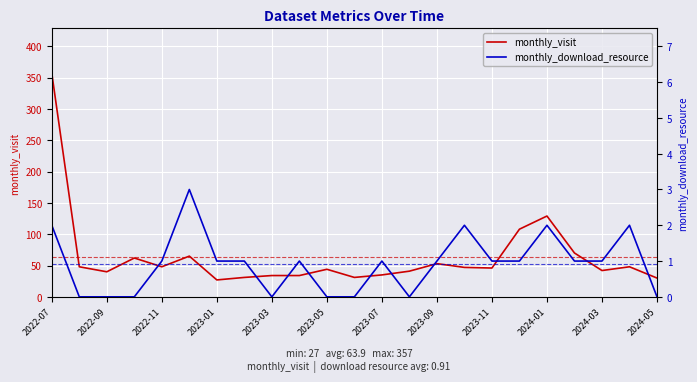

Where is monthly_visit nearest to the value 192?

2024-01